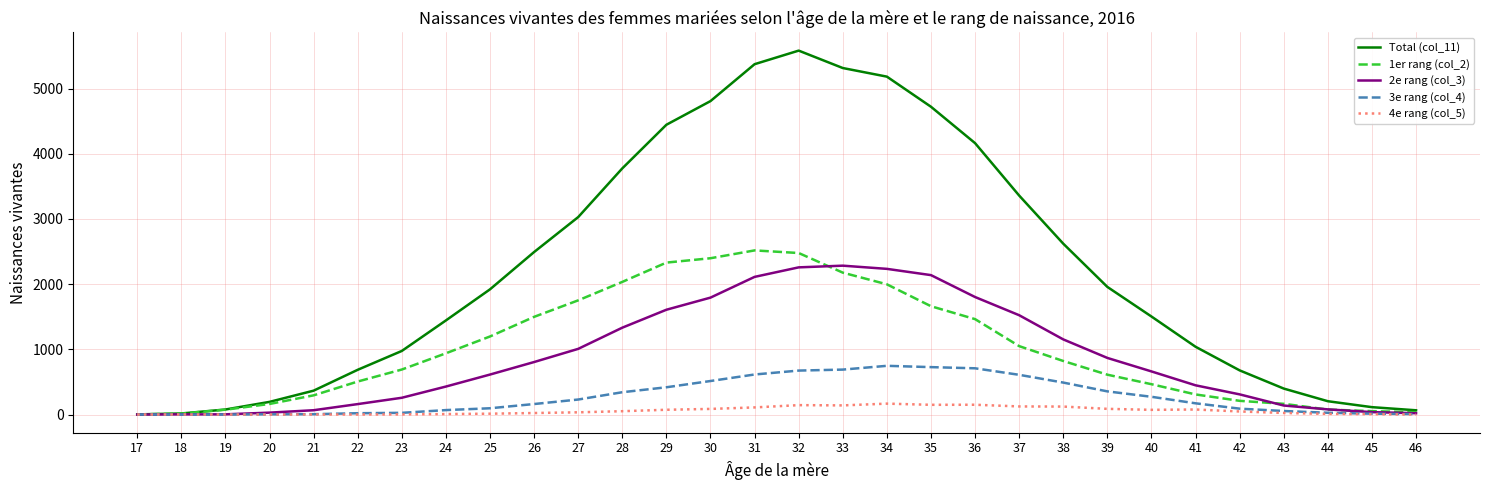

Which series has the largest total across all categories?

Total (col_11)